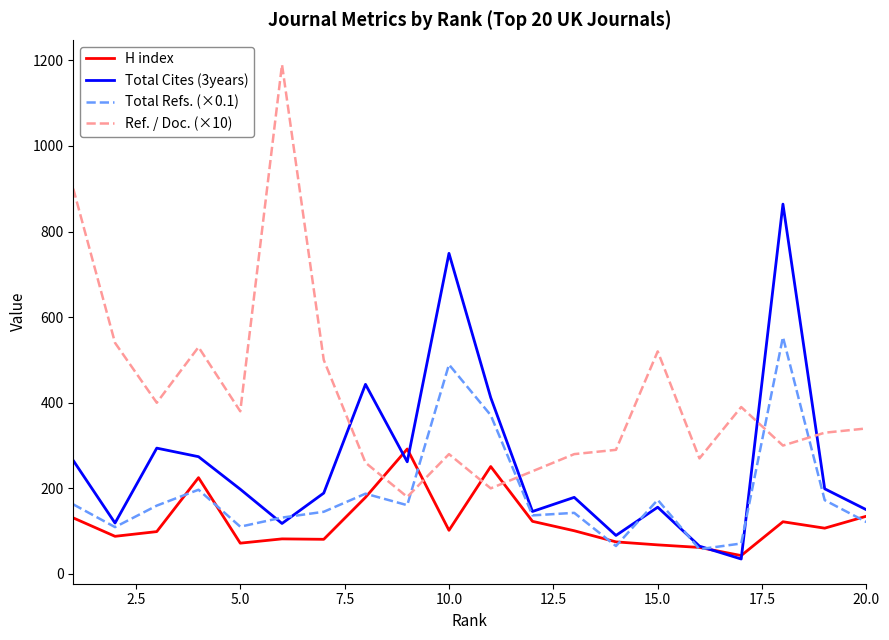

How many intersections are there between H index and Ref. / Doc. (×10)?

4